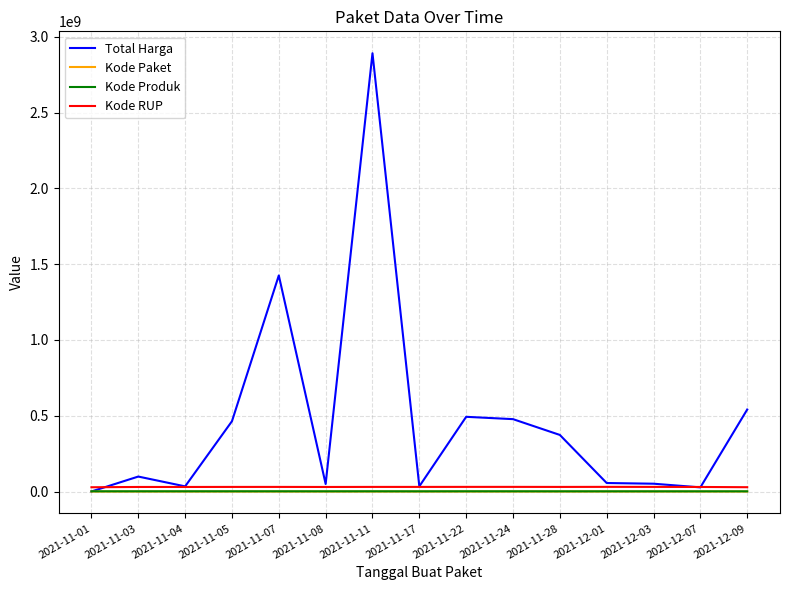

Between 2021-11-05 and 2021-12-01, which series saw the biggest shift?

Total Harga